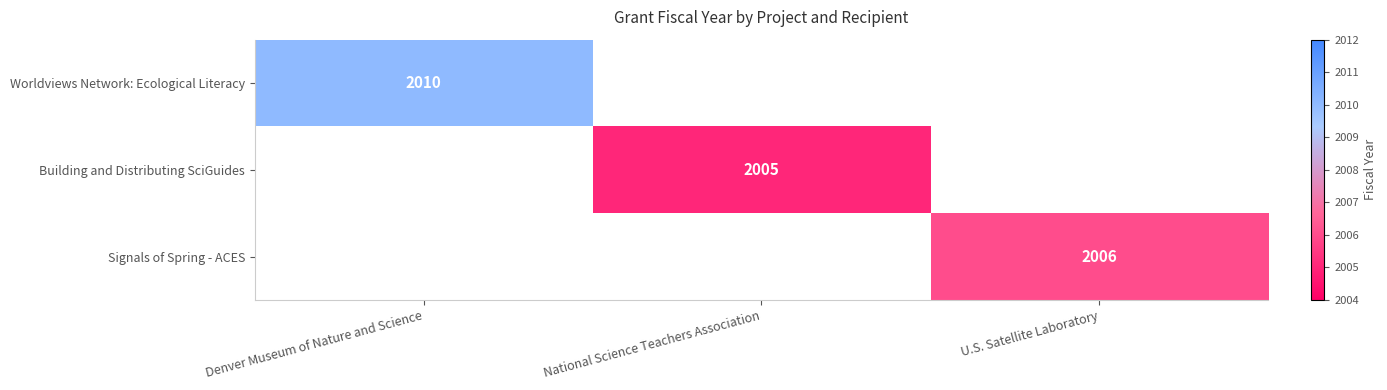

True or false: Building and Distributing SciGuides has a value of 2817 at National Science Teachers Association.

False